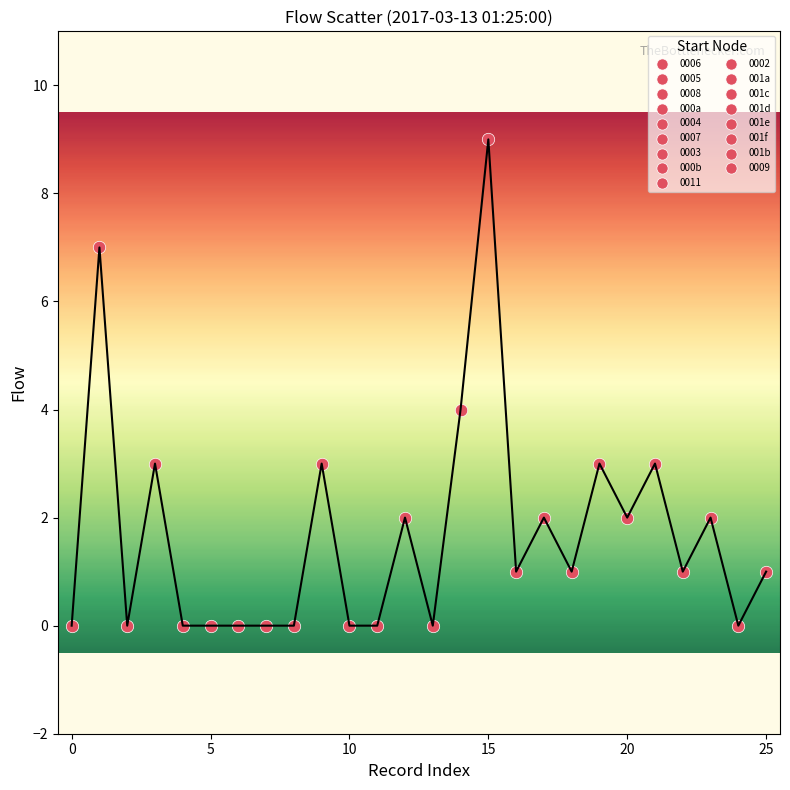

What is the greatest value displayed?

9